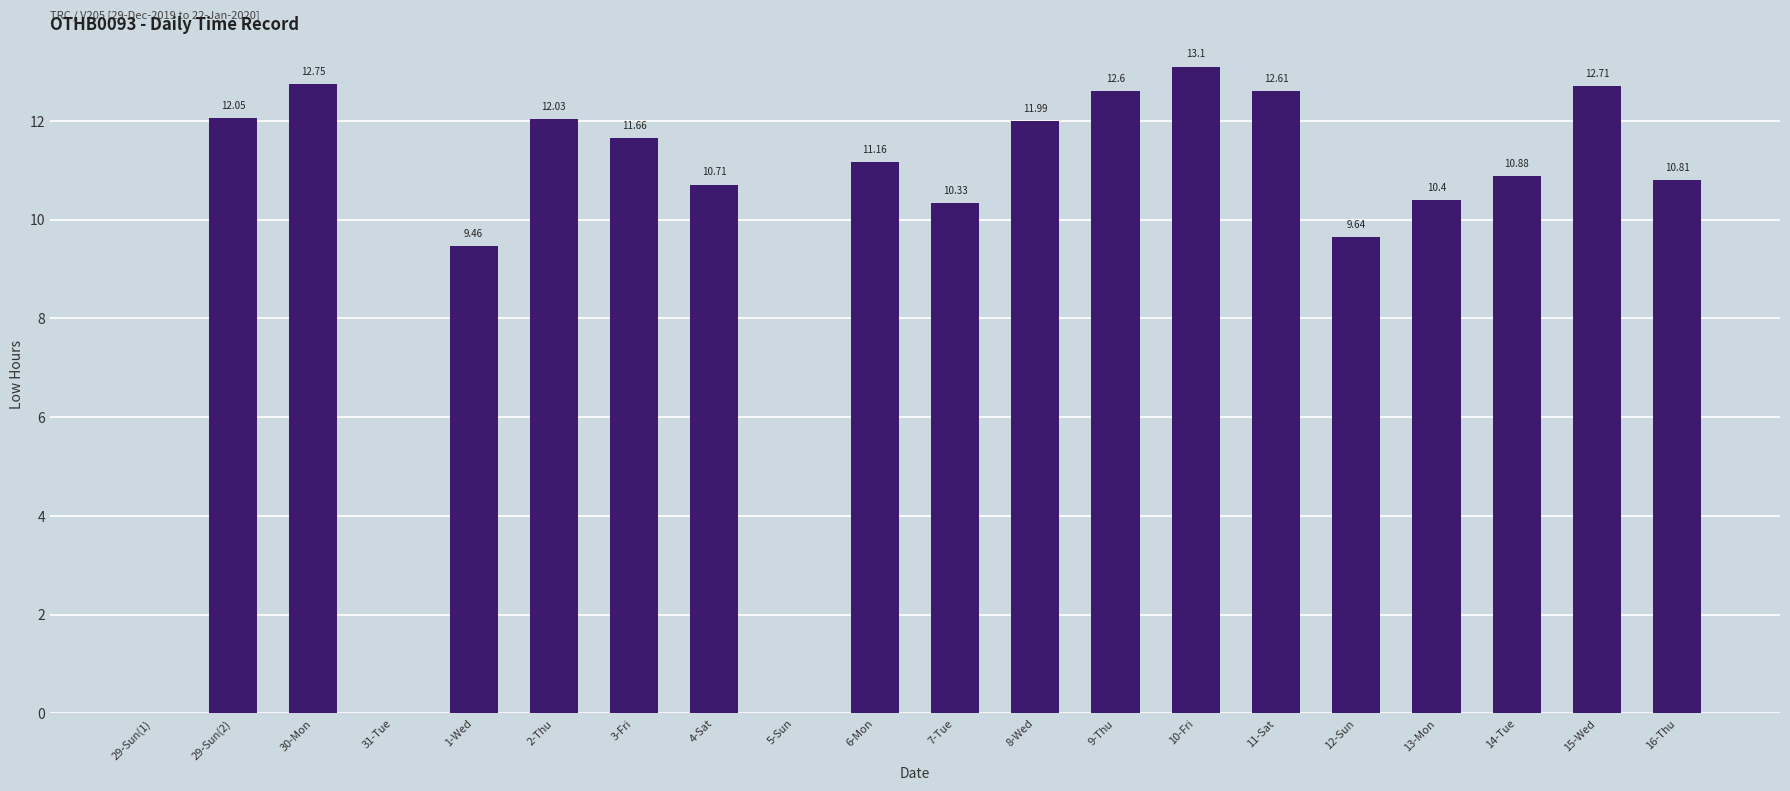

What is the change in value from 5-Sun to 13-Mon?

+10.4